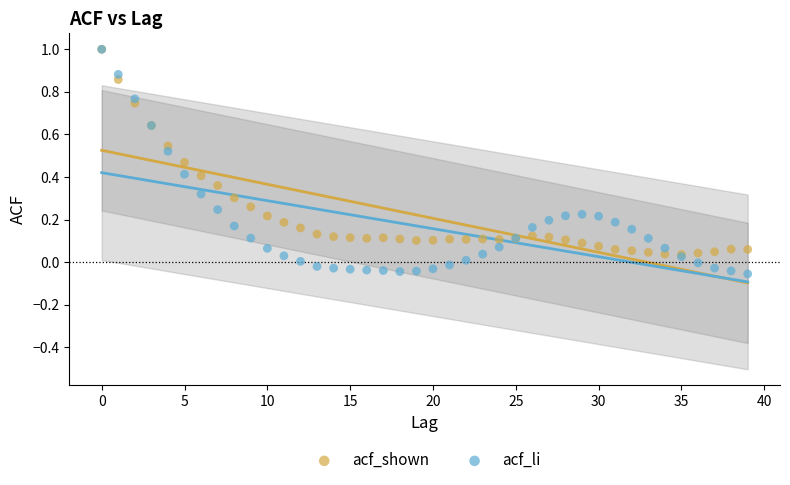

Which series has the largest Y range (max minus min)?

acf_li